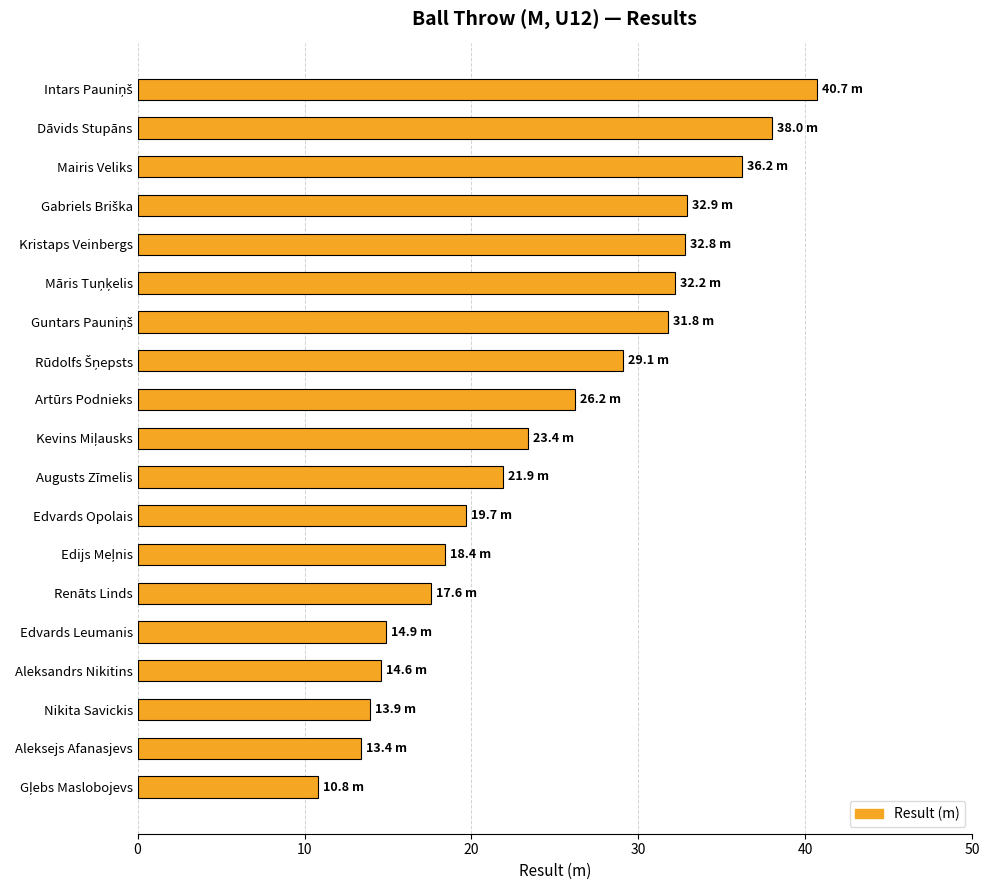

Does the chart contain stacked bars?

No